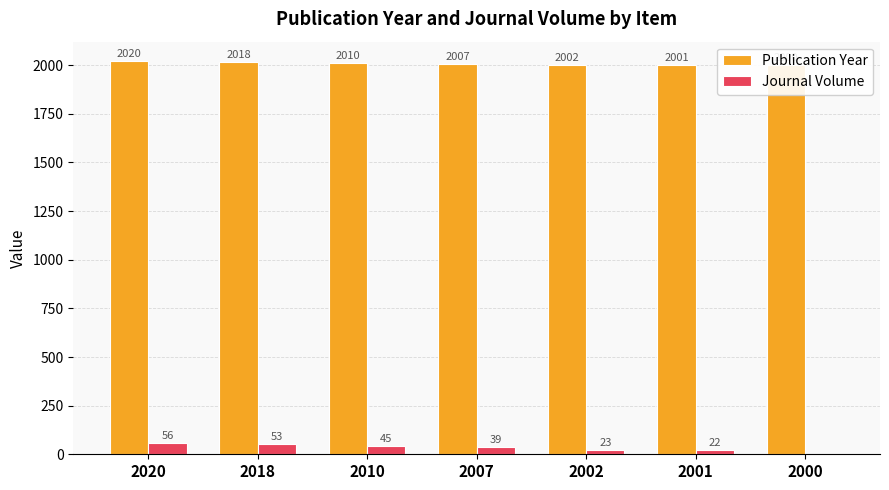

How many data points in Journal Volume are above 39?

3